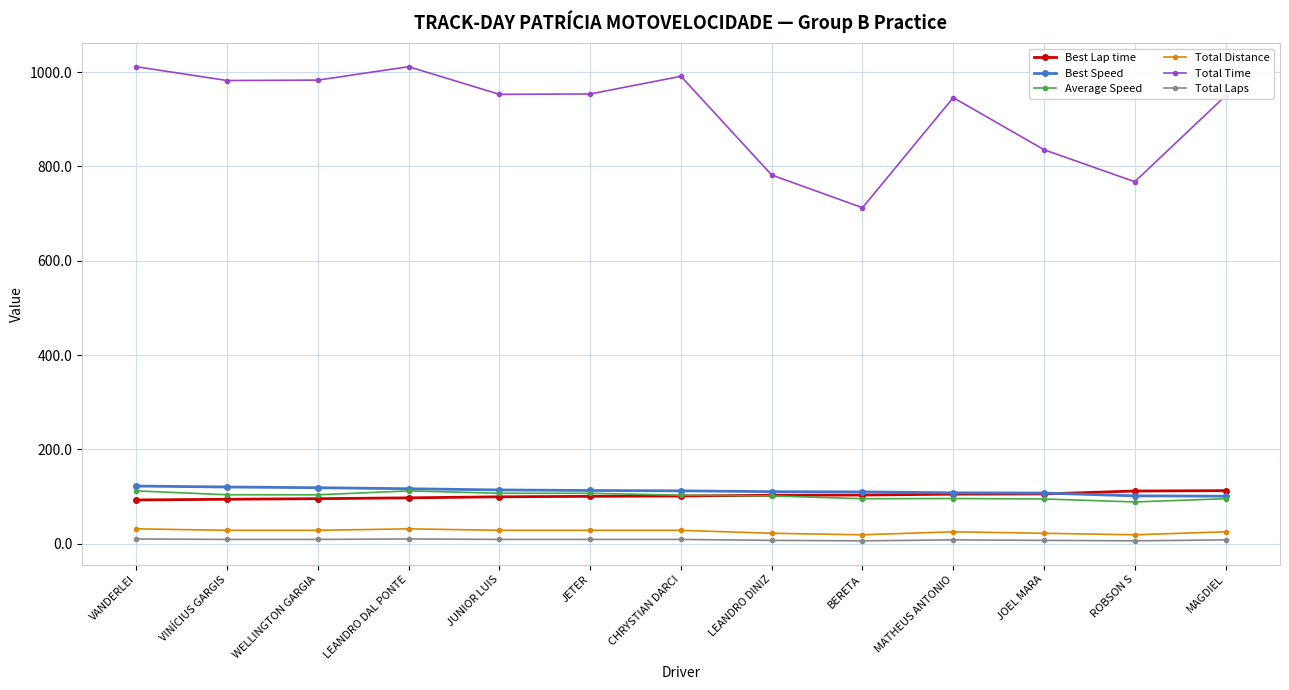

Which series has the largest total across all categories?

Total Time